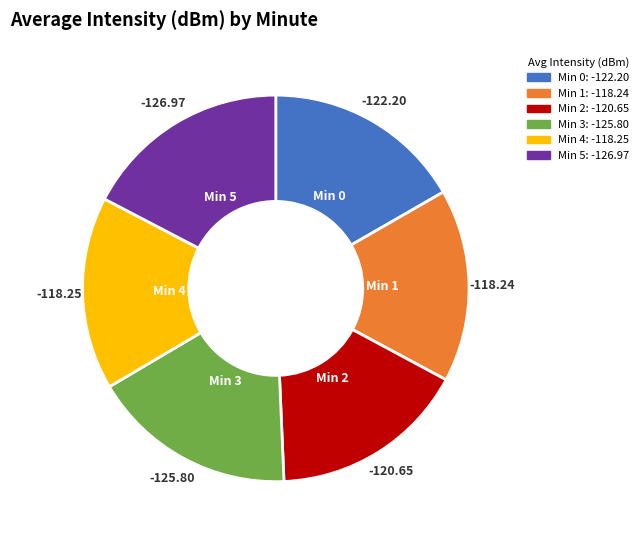

Does any single category account for the majority?

No